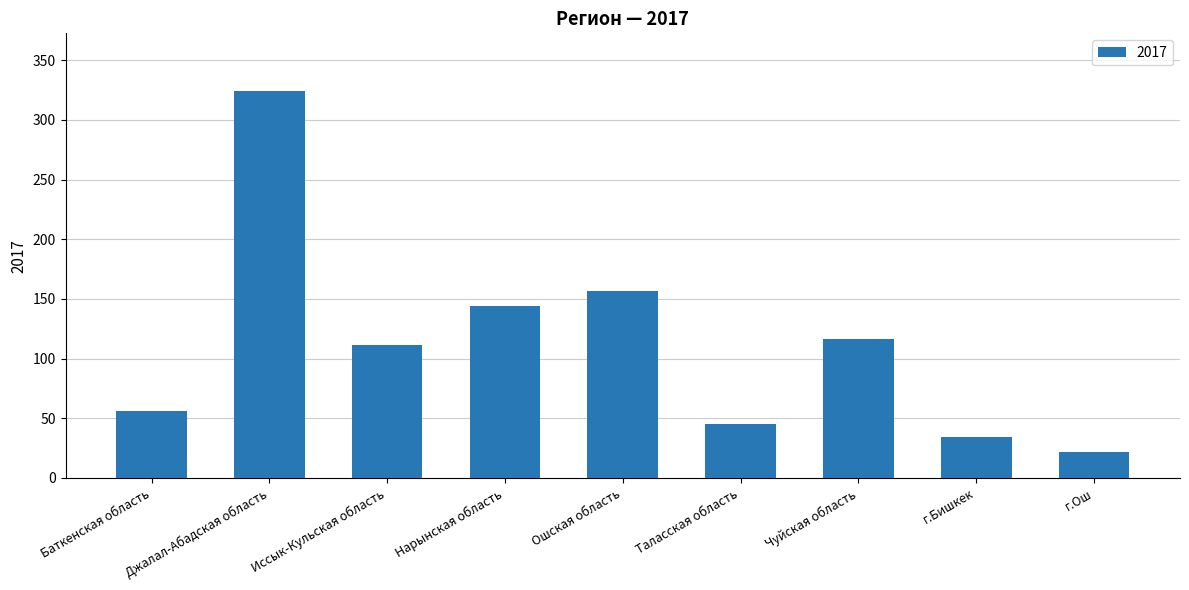

What is the ratio of the value at г.Бишкек to the value at Нарынская область?

0.2